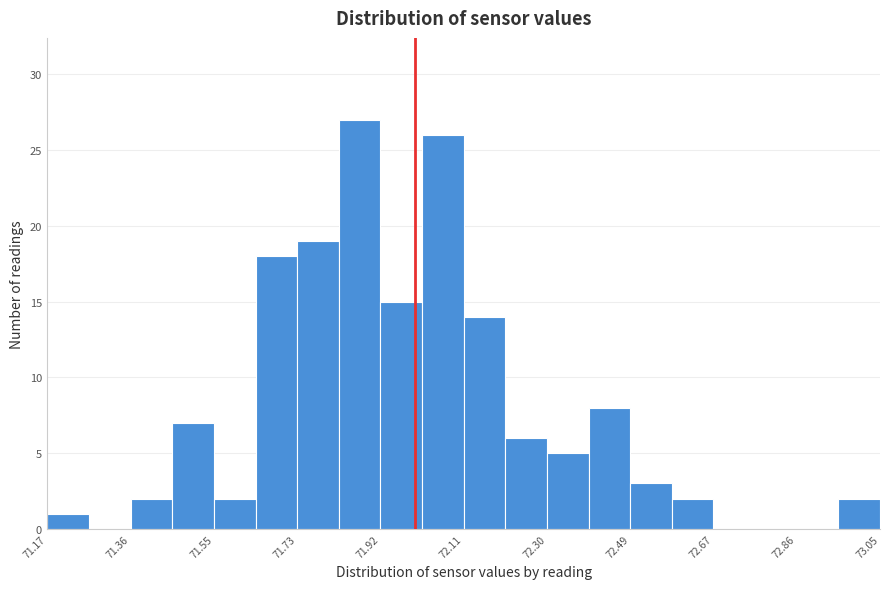

How tall is the bar that spans 71.828 to 71.922 on the x-axis? Neither the bar edges nor the heights are printed on the chart, so give them approximately, as read against the axes.

27